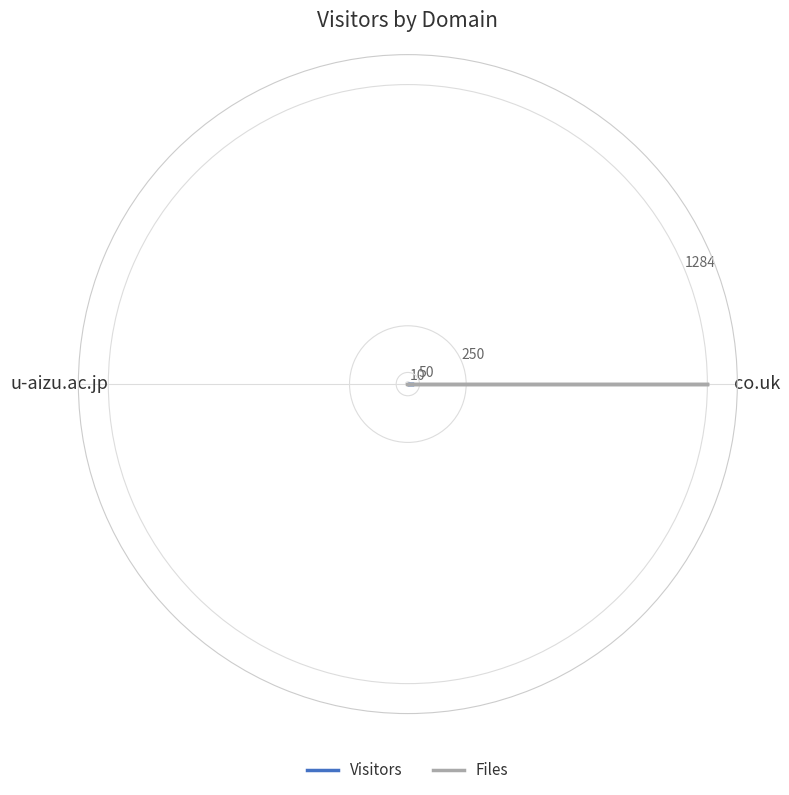

At which category is the sum across all series the highest?

co.uk